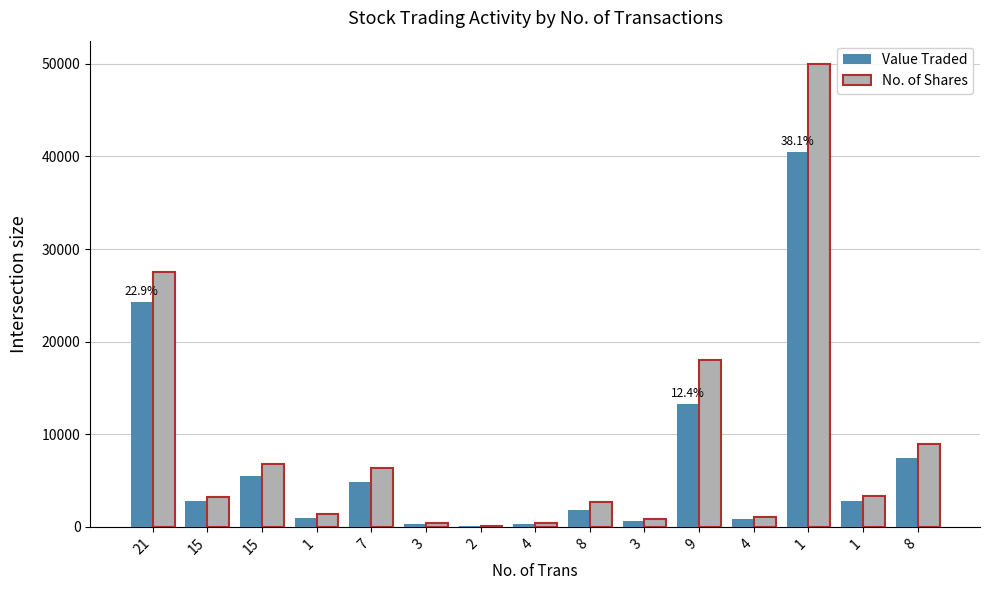

The value of Value Traded at 21 is 12556. True or false?

False